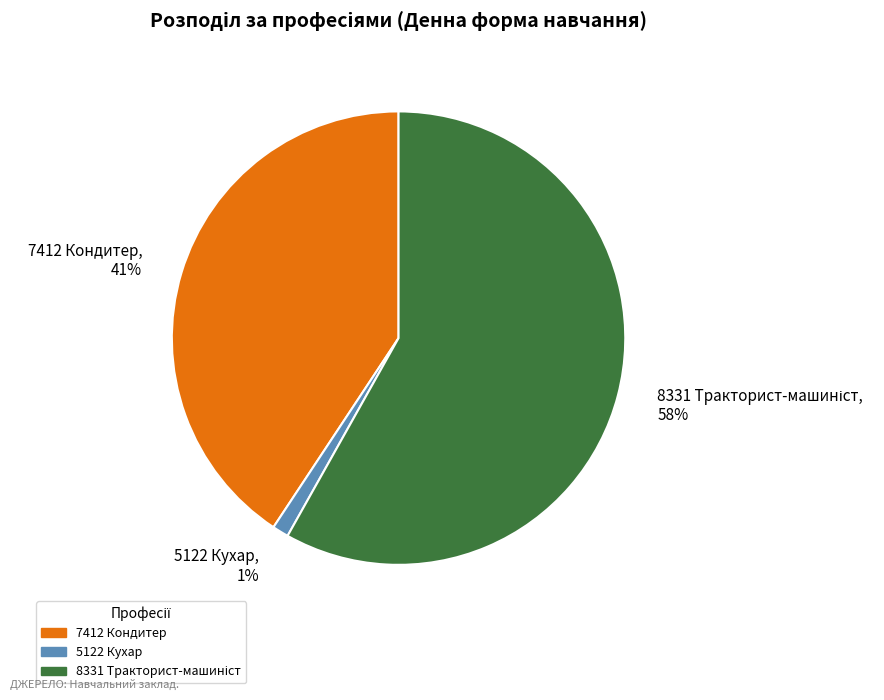

To the nearest percent, what is the difference between the 7412 Кондитер, 41% and 5122 Кухар, 1% slice percentages?

40%